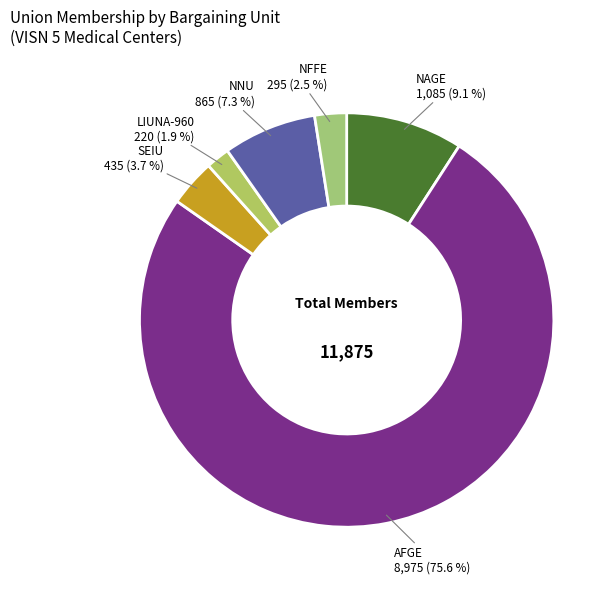

Which has a higher value, NNU or NFFE?

NNU